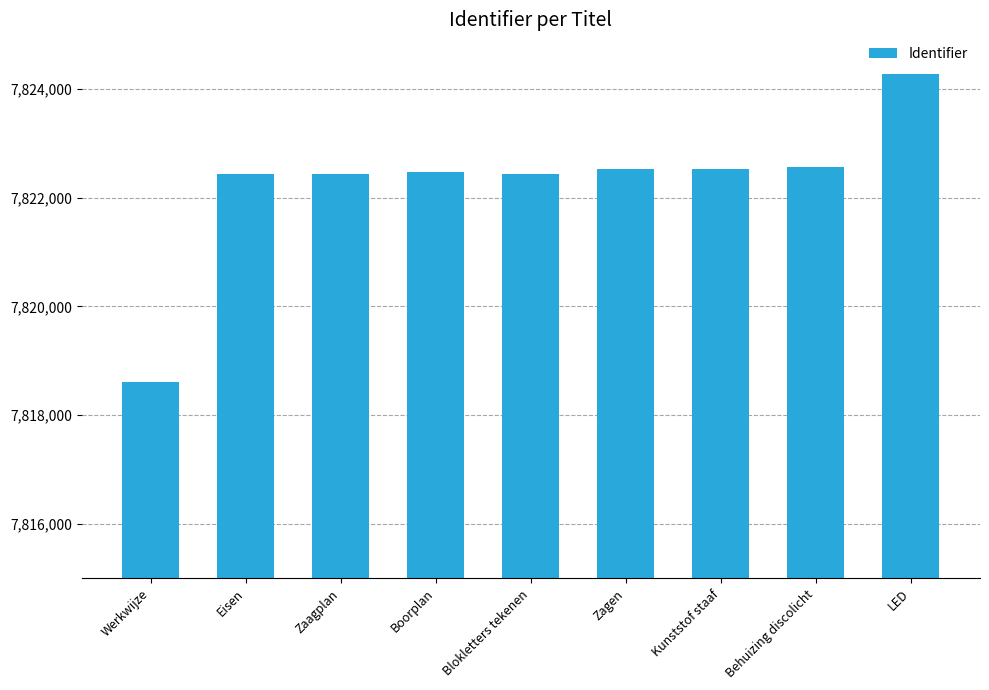

What is the label of the 6th bar from the right?

Boorplan